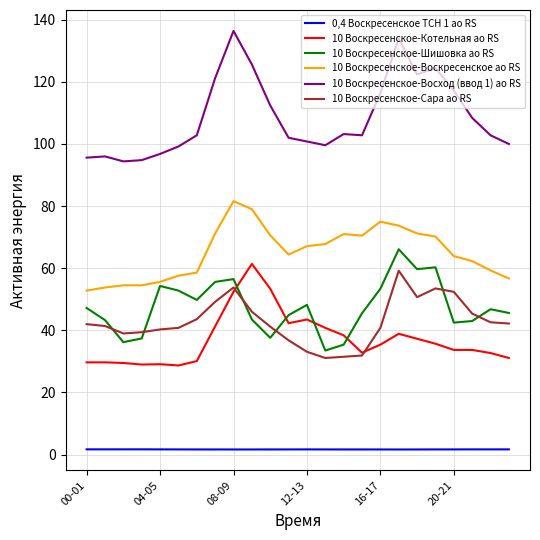

What is the lowest value of the 10 Воскресенское-Воскресенское ао RS series?

52.8